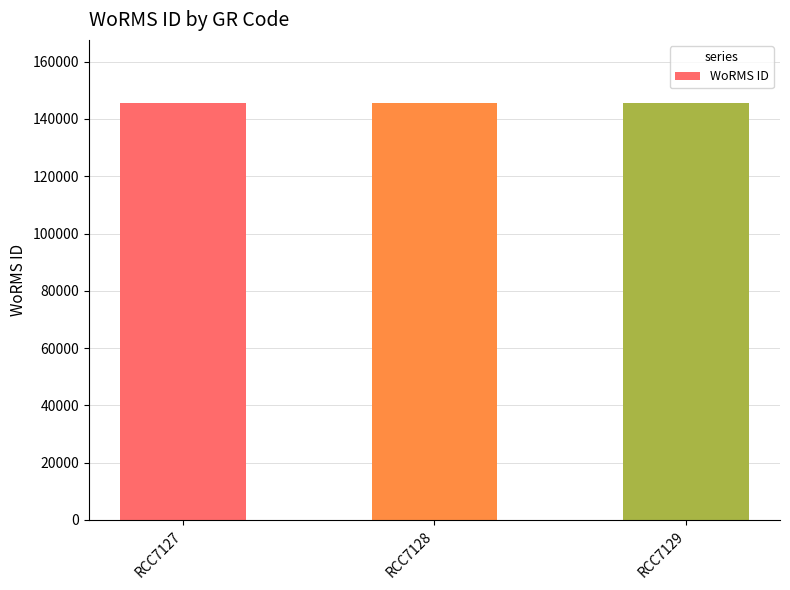

What is the smallest value displayed?

145734